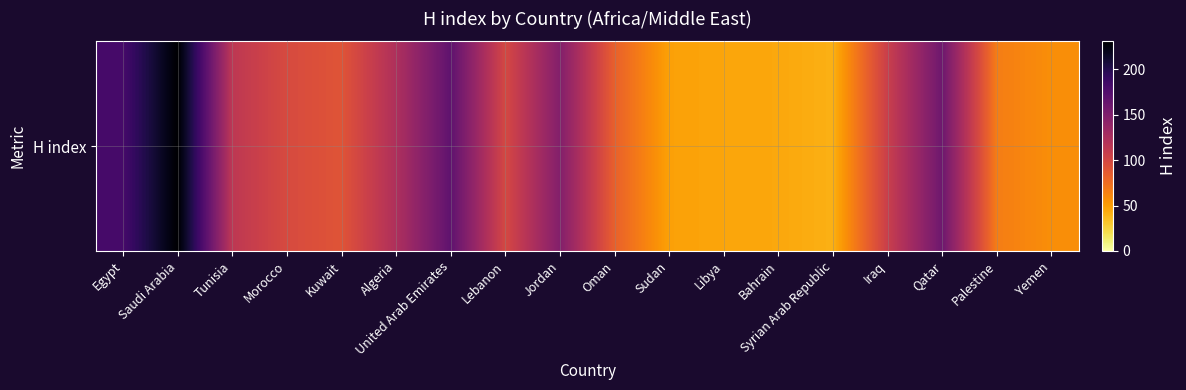

Which has a higher value, Egypt or Morocco?

Egypt